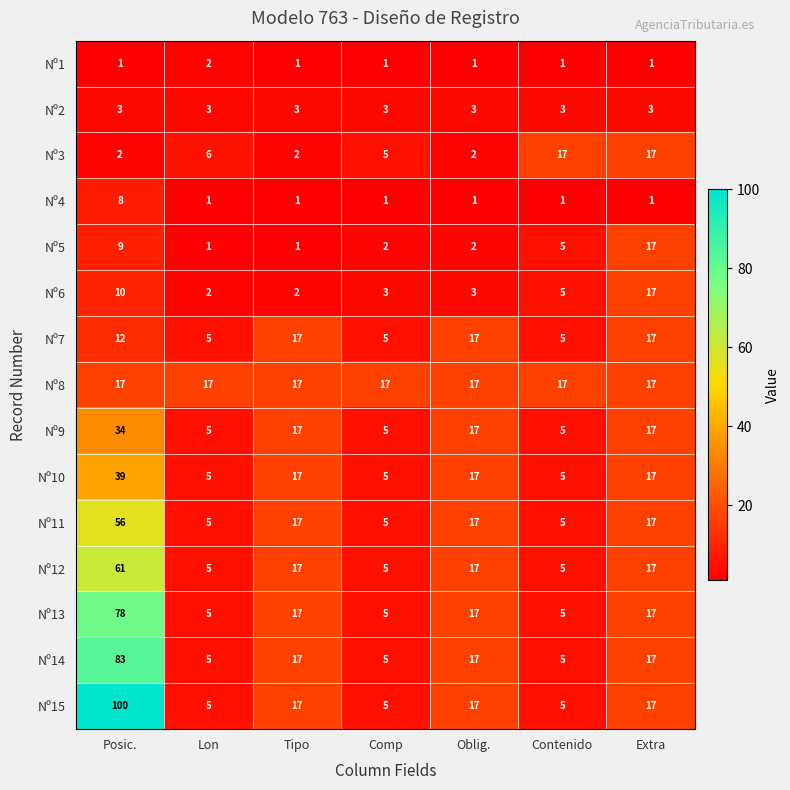

The value of Nº2 at Extra is 3. True or false?

True